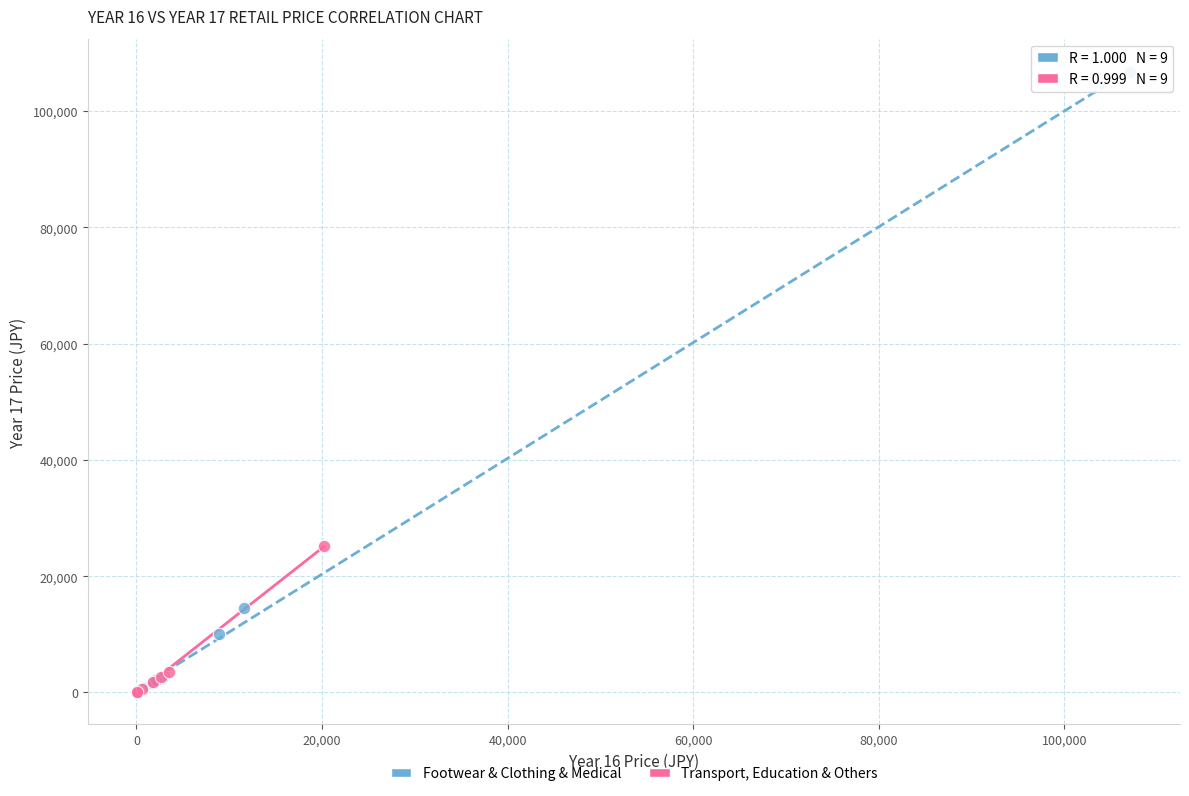

Which series has the largest Y range (max minus min)?

Footwear & Clothing & Medical